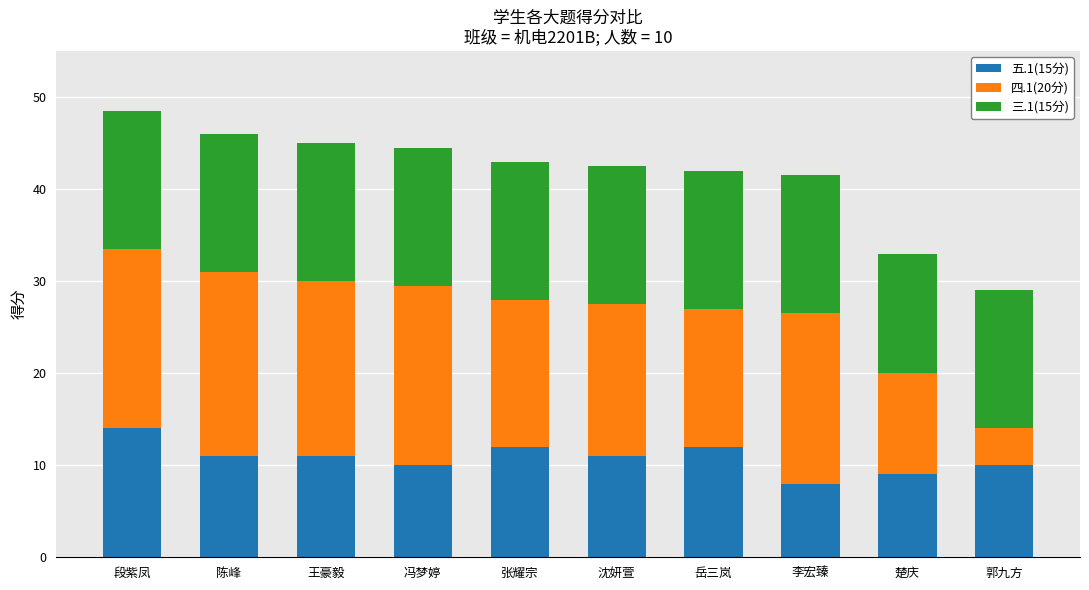

What is the maximum value for 五.1(15分)?

14.0